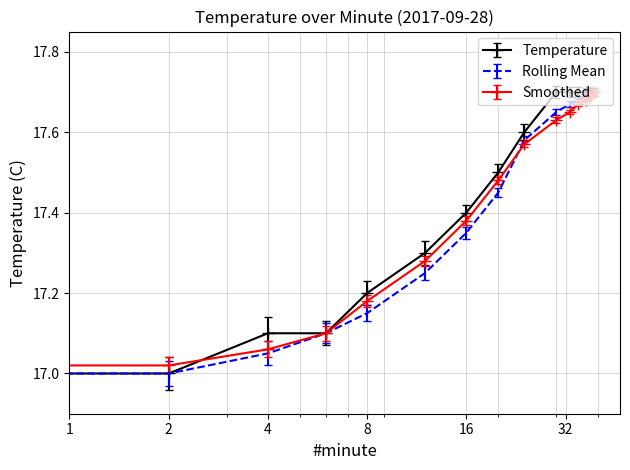

True or false: Smoothed has more than 2 interior local peaks.

False